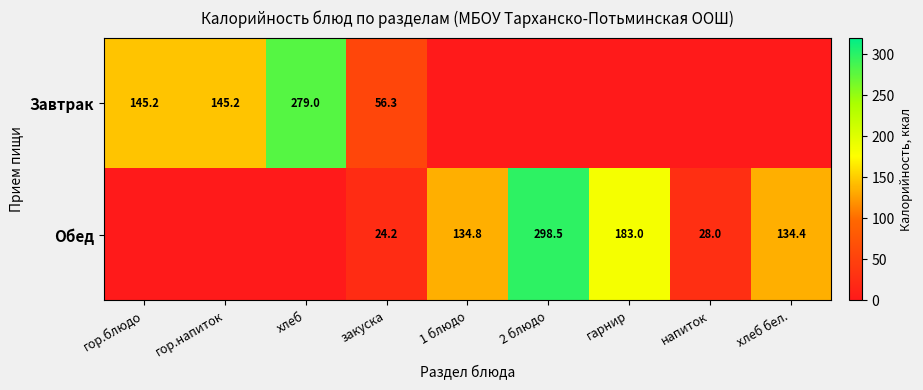

Is the value of Обед at закуска greater than the value of Завтрак at закуска?

No